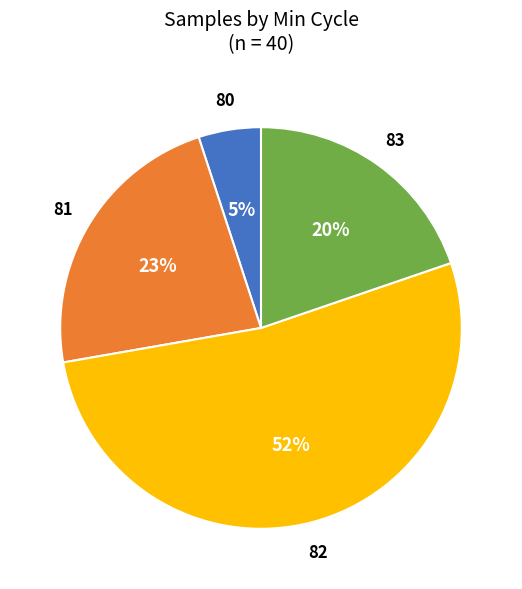

The 82 slice represents 52% of the pie. True or false?

True